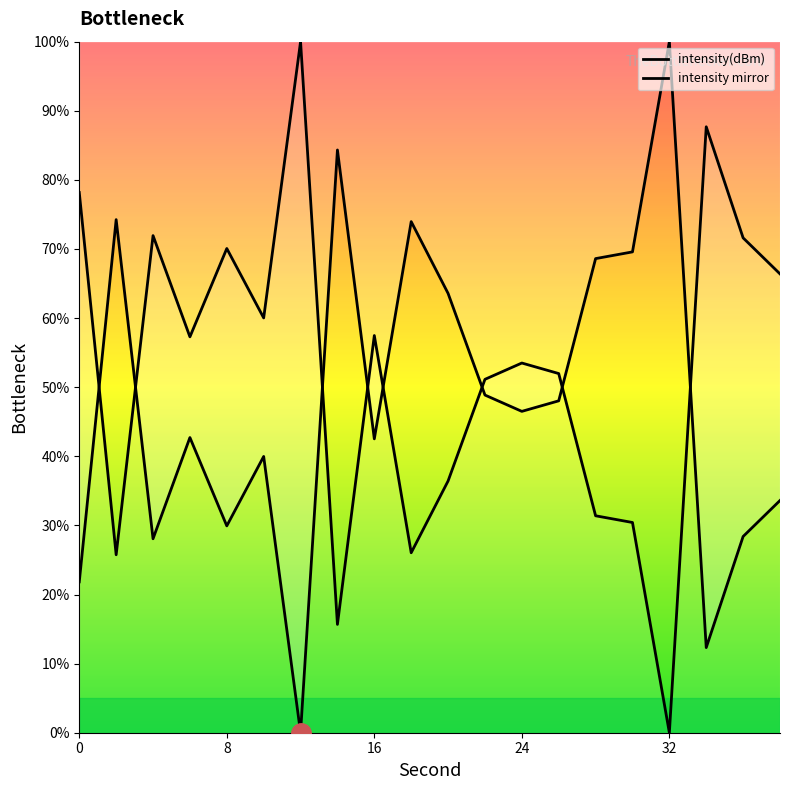

How many points are lower than both their immediate neighbors (excluding endpoints)?

6